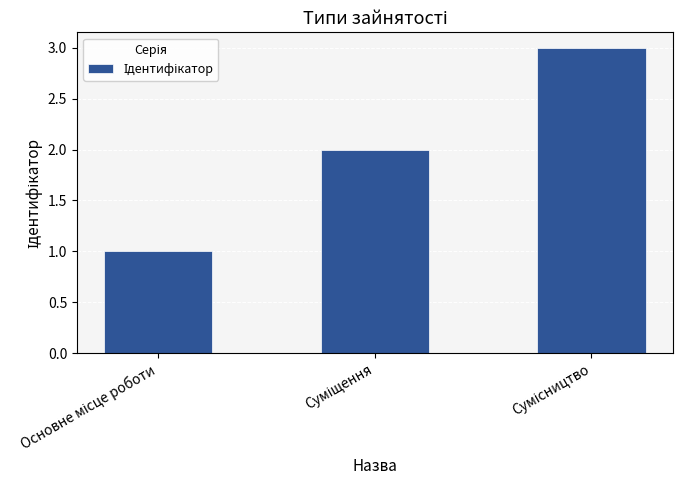

What is the difference between the second highest and minimum values?

1